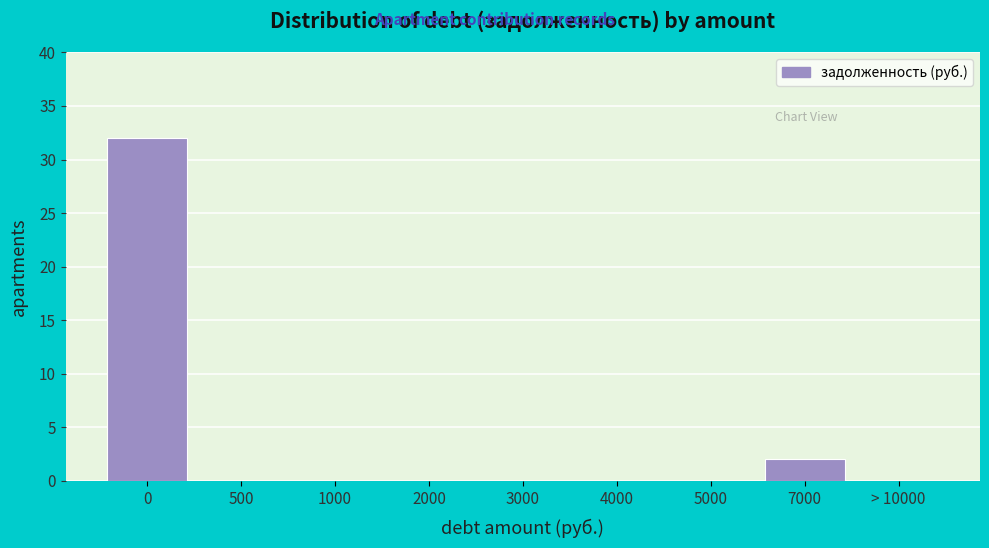

Reading left to right, transcribe all the data shown in this chart.

0=32	500=0	1000=0	2000=0	3000=0	4000=0	5000=0	7000=2	> 10000=0